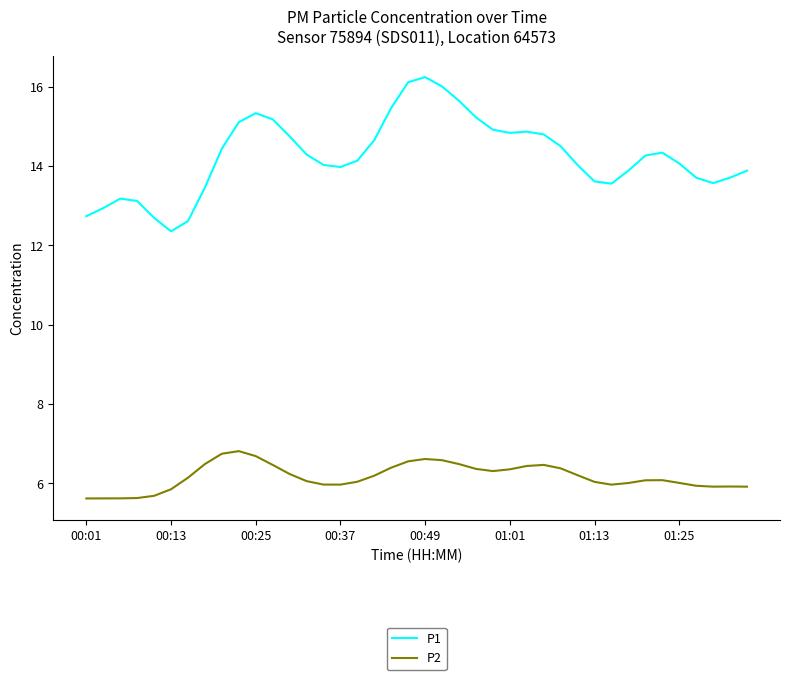

What is the difference between the maximum and minimum values in the P2 series?

1.2